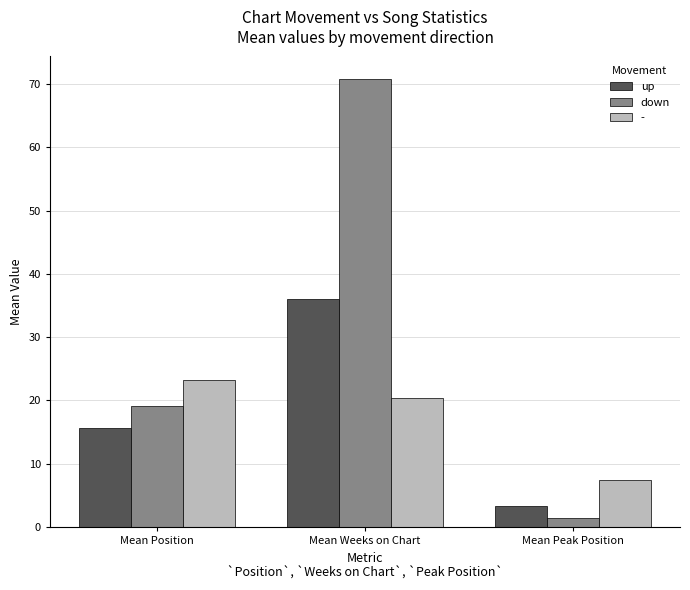

At Mean Weeks on Chart, list the series in order from smallest to largest.

-, up, down